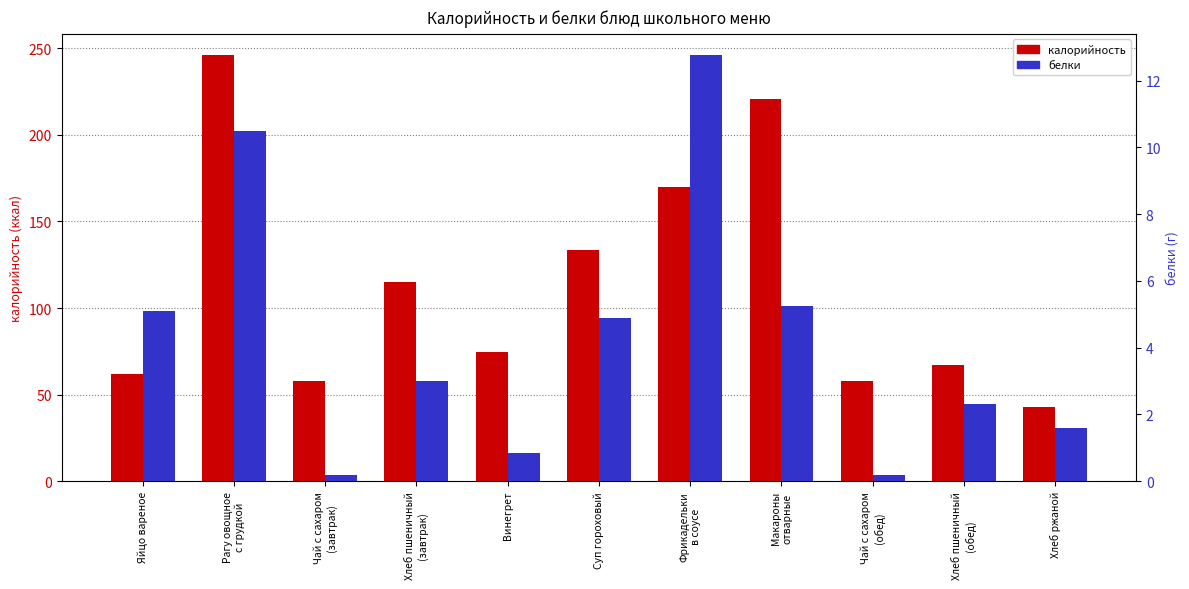

How many data points in белки are above 3?

5